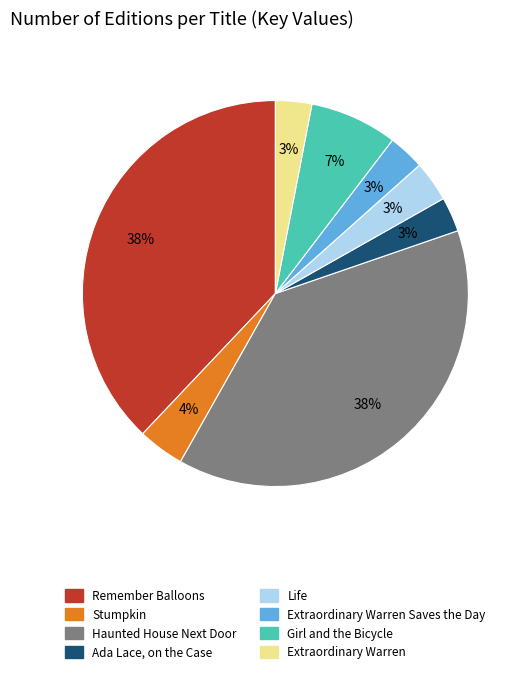

To the nearest percent, what is the difference between the Stumpkin and Girl and the Bicycle slice percentages?

3%